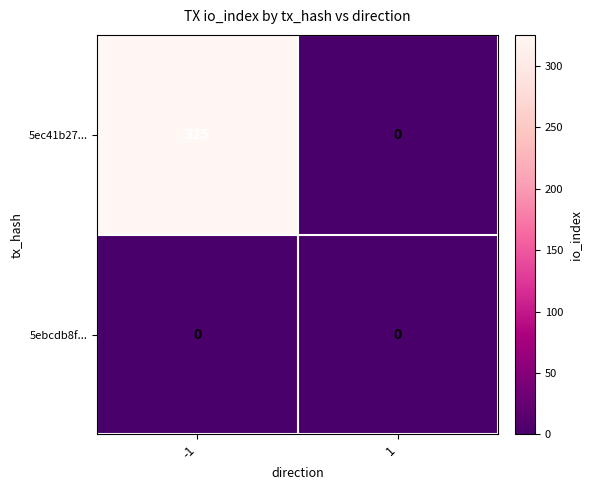

Which series has the largest total across all categories?

5ec41b27...